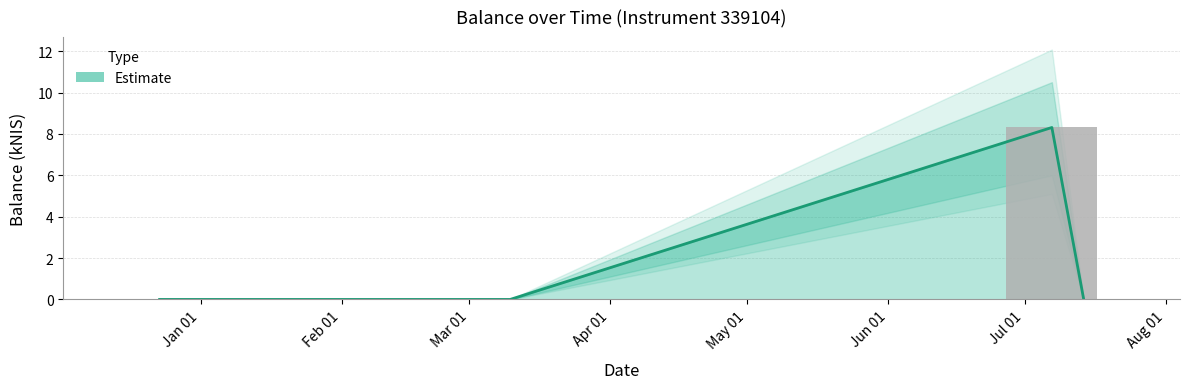

Which category has the lowest value across all series?

Jan 01